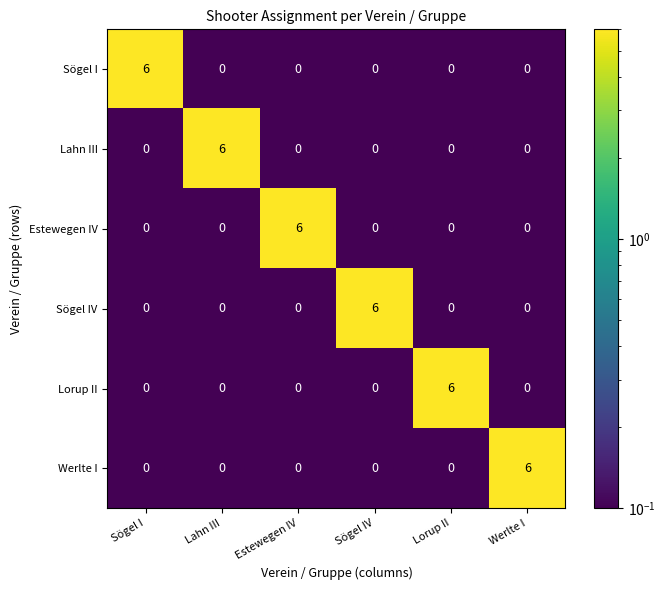

At how many categories does at least one series exceed 0?

6